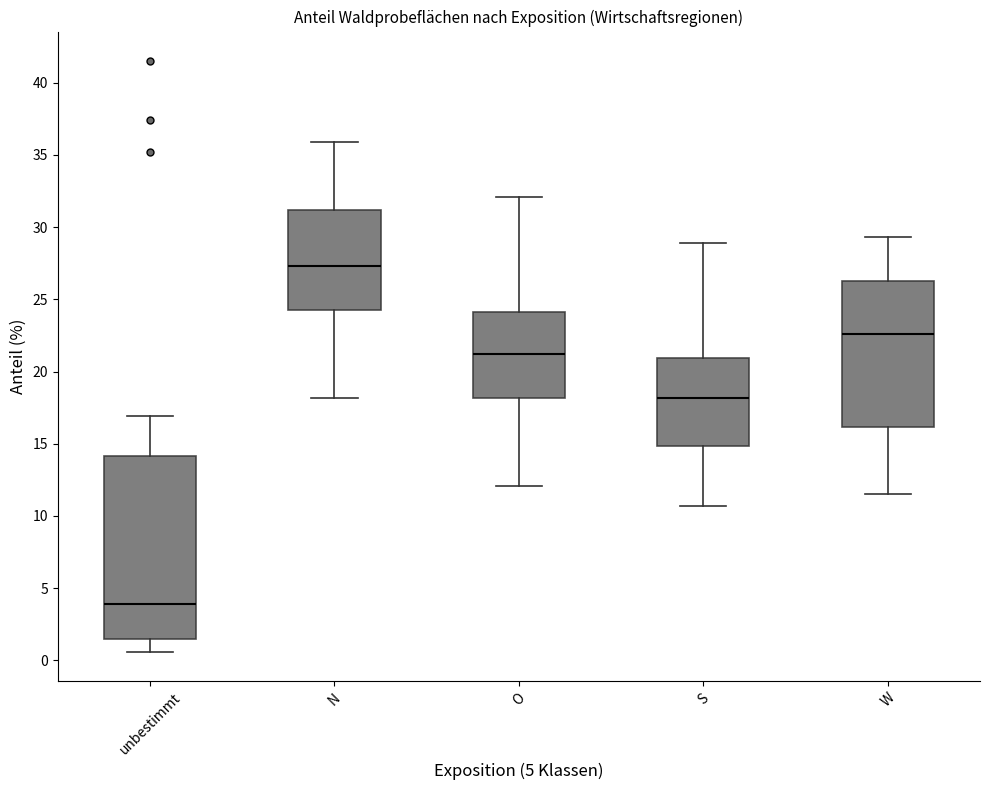

Which box's median line is the highest?

N